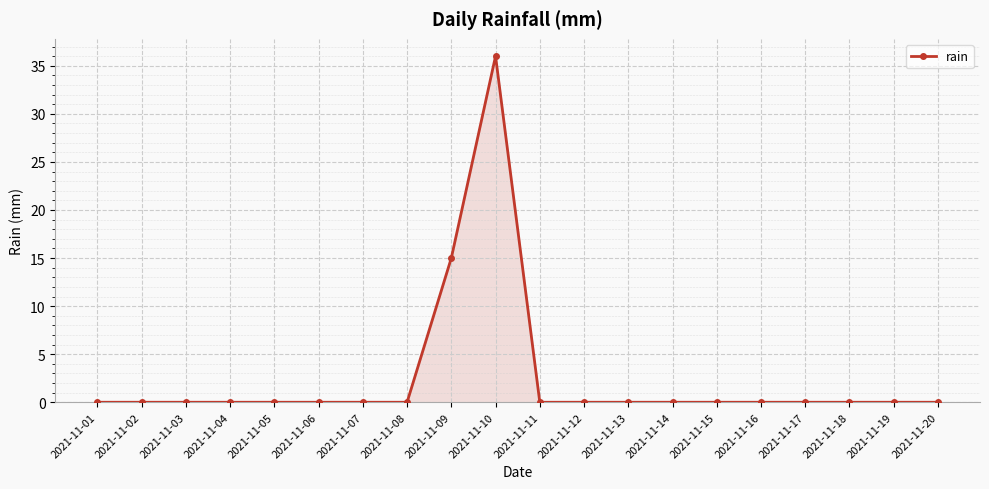

What is the greatest value displayed?

36